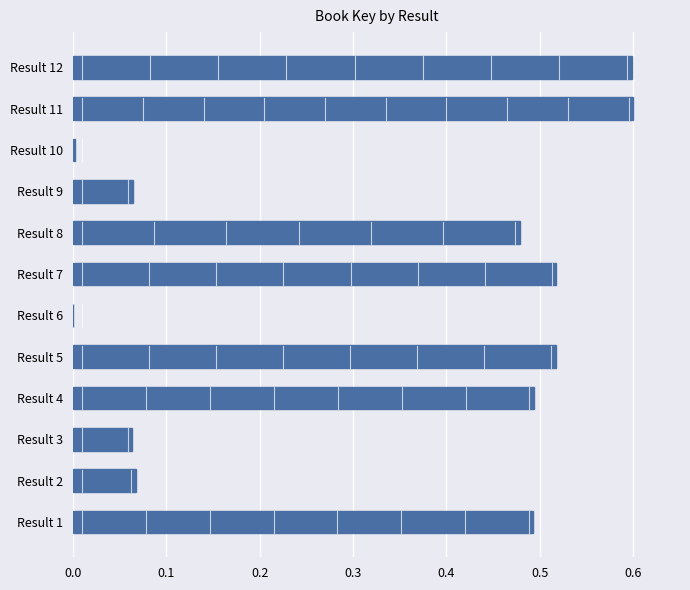

What is the greatest value displayed?

0.6